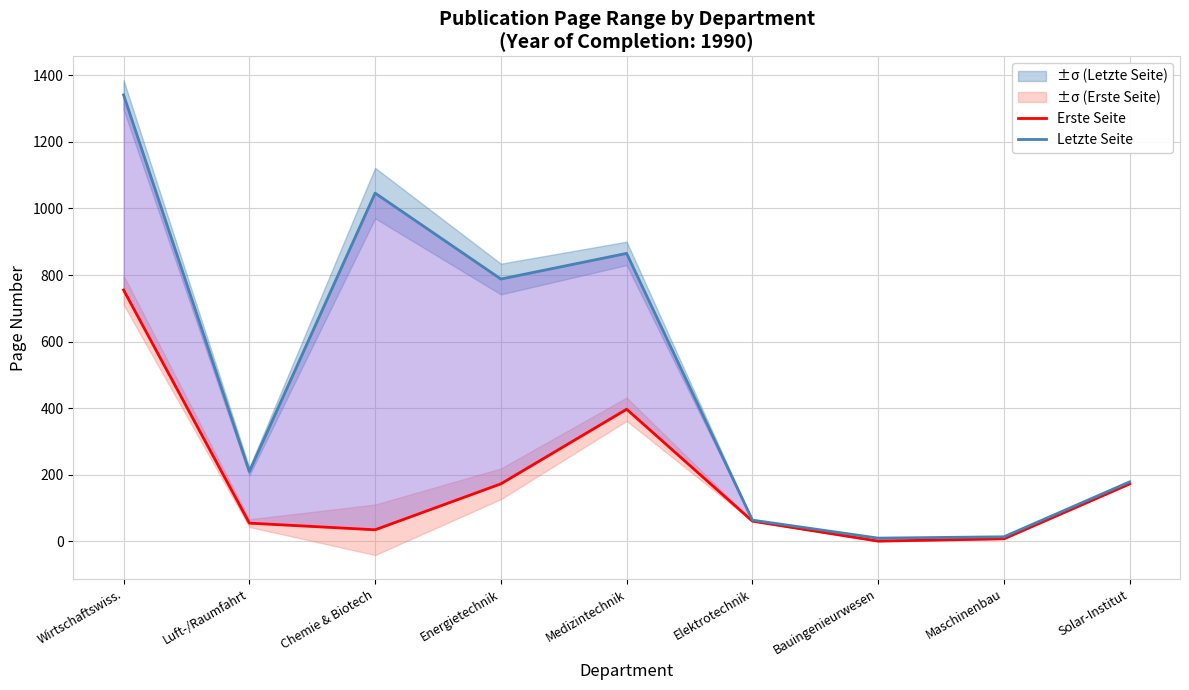

What is the sum of the Letzte Seite values at Chemie & Biotech and Bauingenieurwesen?

1056